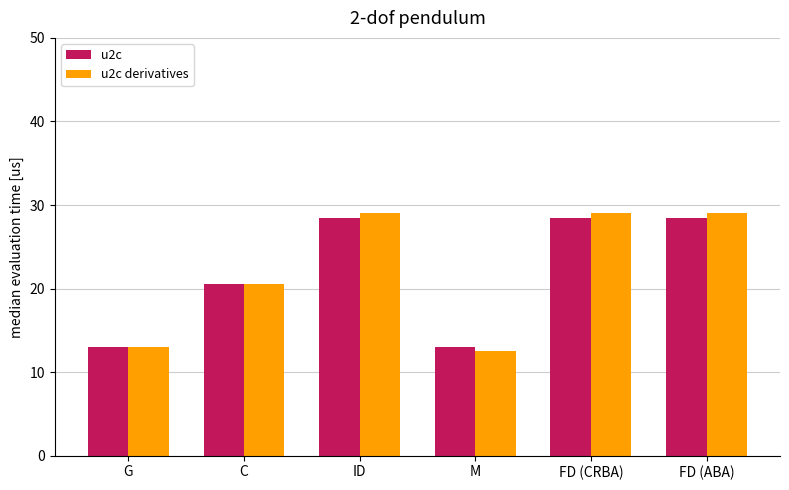

What is the value of the u2c bar at the 2nd from the left?

20.5